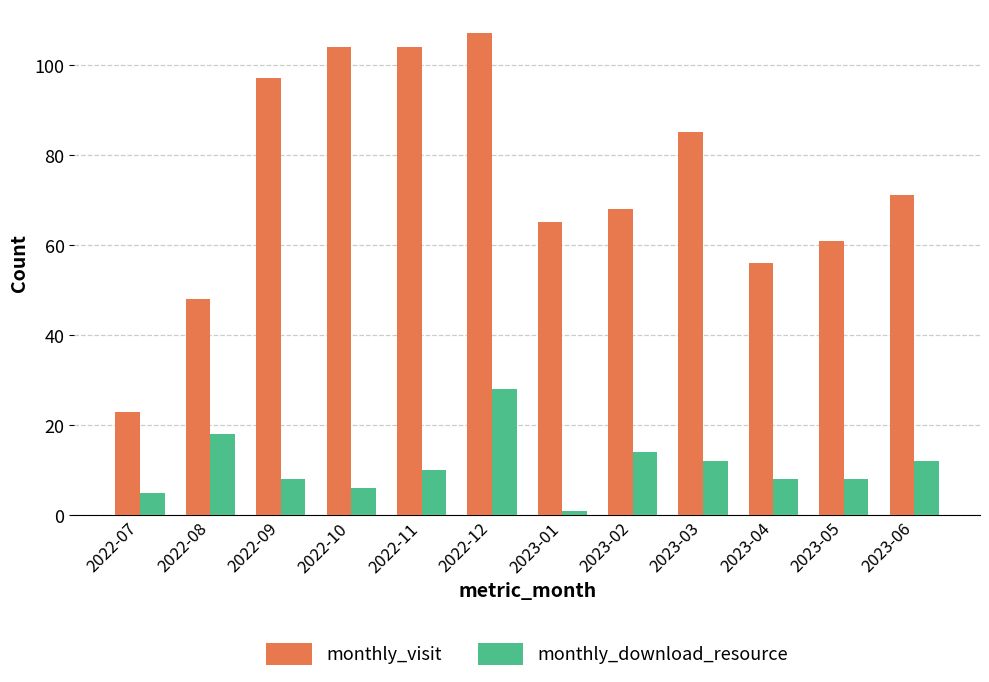

List the series in order of their overall mean, highest first.

monthly_visit, monthly_download_resource